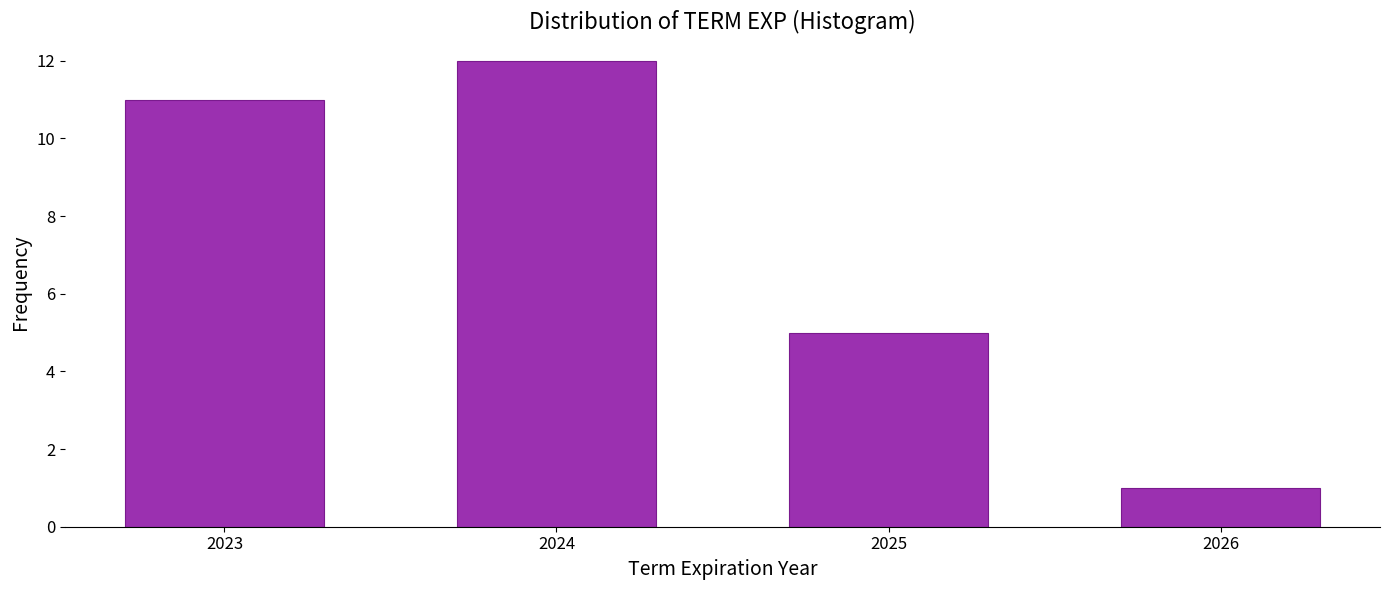

Reading left to right, extract all data points from this chart.

11	12	5	1